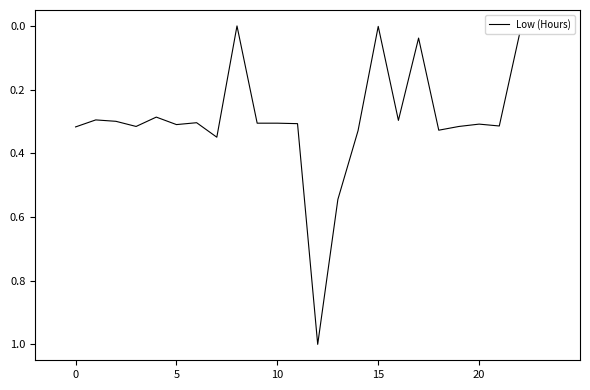

What is the difference between the maximum and minimum values?

1.0